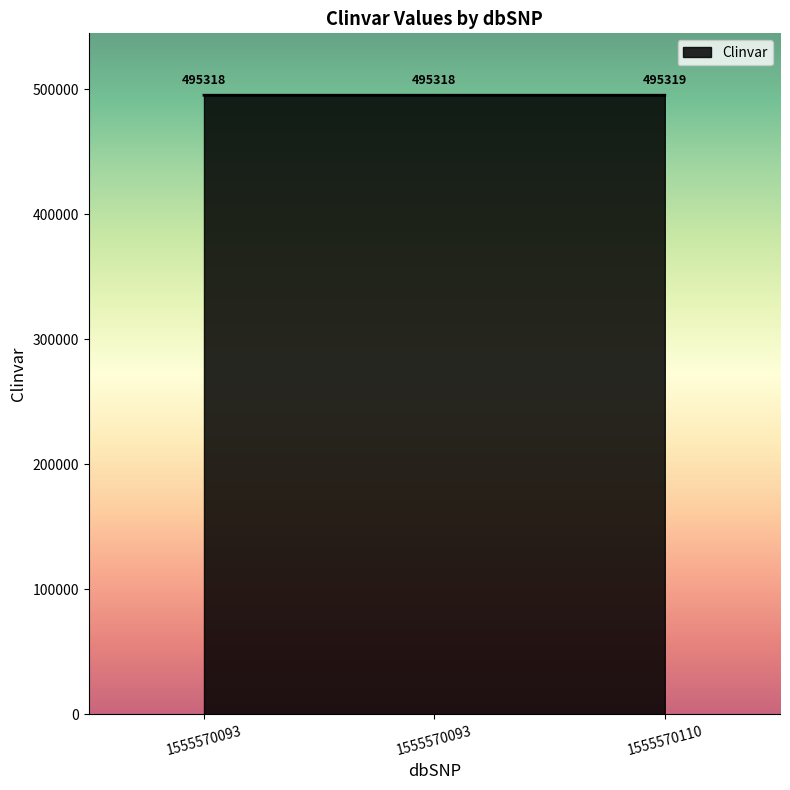

How many series are shown in this chart?

1